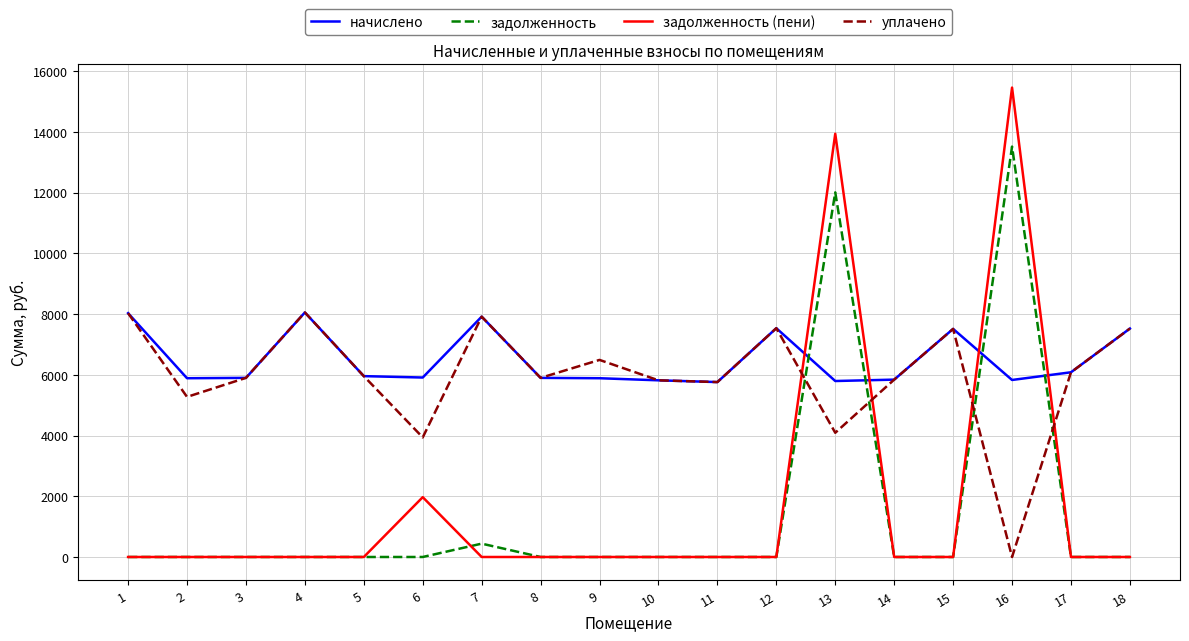

True or false: начислено has a value of 3464.8 at 8.

False